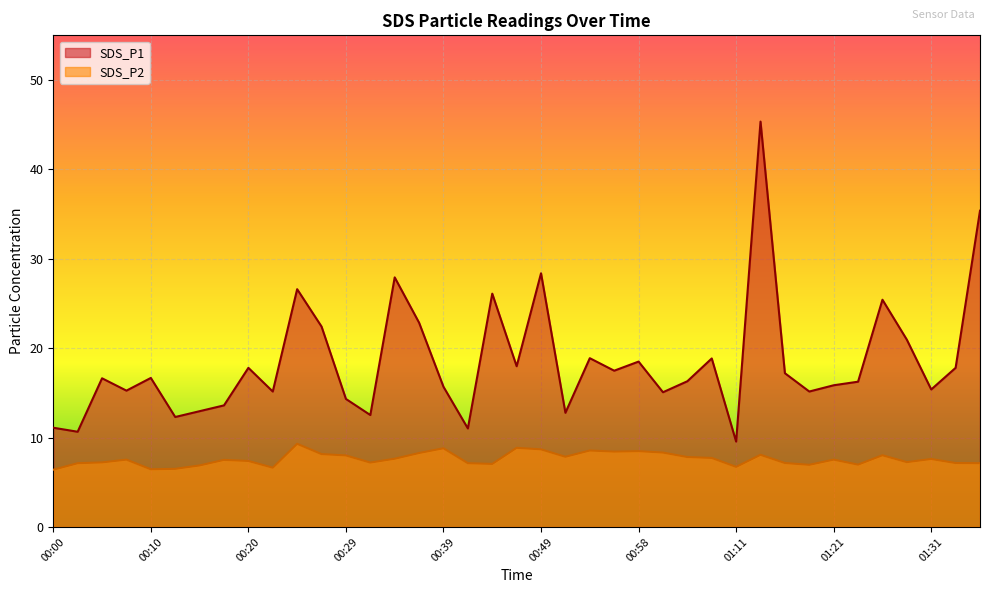

The SDS_P2 series shows 10.6 at 00:10. True or false?

False